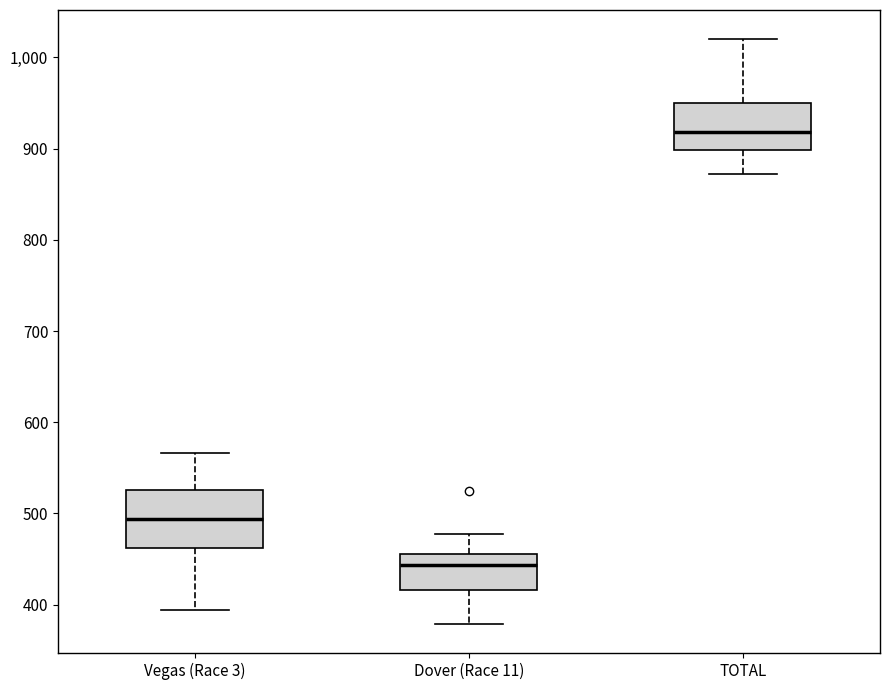

Reading left to right, transcribe this box plot: for each box, give where its median line is, the range the box spans, and where its two whiskers end, as read against the y-axis. The values are not printed on the chart, so give them approximately, as read against the axis.

Vegas (Race 3): median 490, box 460 to 530, whiskers 390 to 570
Dover (Race 11): median 440, box 420 to 460, whiskers 380 to 480
TOTAL: median 920, box 900 to 950, whiskers 870 to 1020